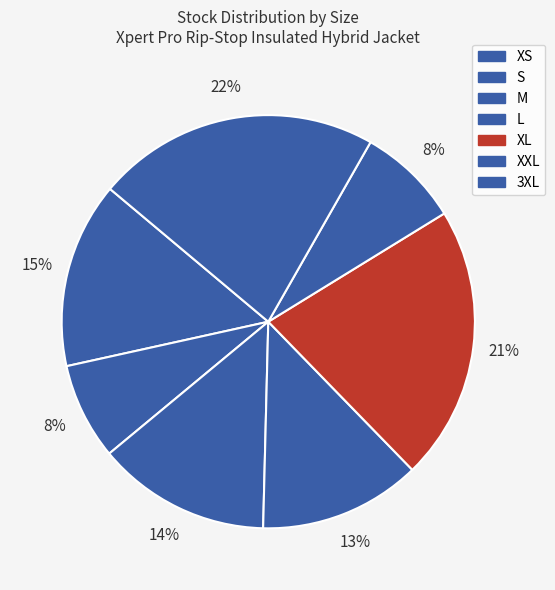

Combined, do M and S account for over 50%?

No